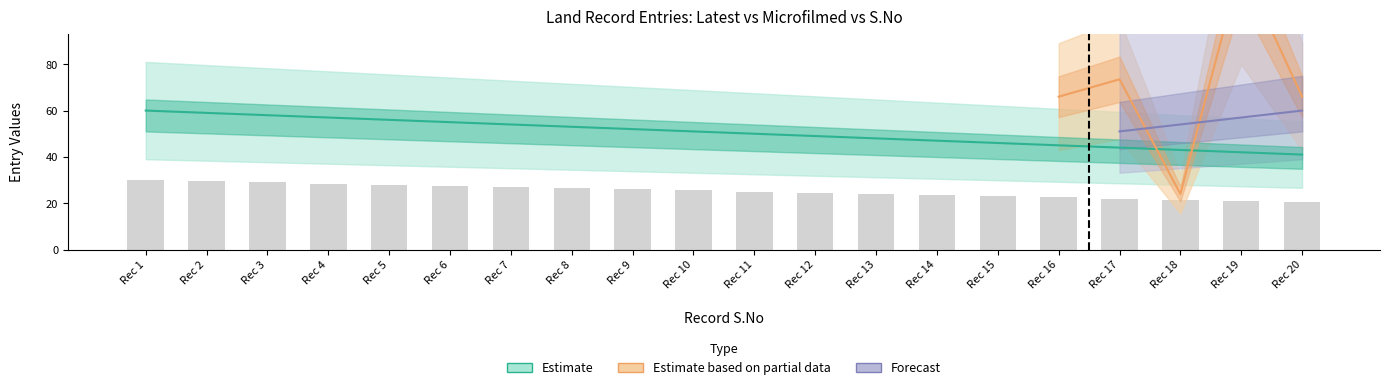

Rank the categories by S_No value from lowest to highest.

Rec 20, Rec 19, Rec 18, Rec 17, Rec 16, Rec 15, Rec 14, Rec 13, Rec 12, Rec 11, Rec 10, Rec 9, Rec 8, Rec 7, Rec 6, Rec 5, Rec 4, Rec 3, Rec 2, Rec 1